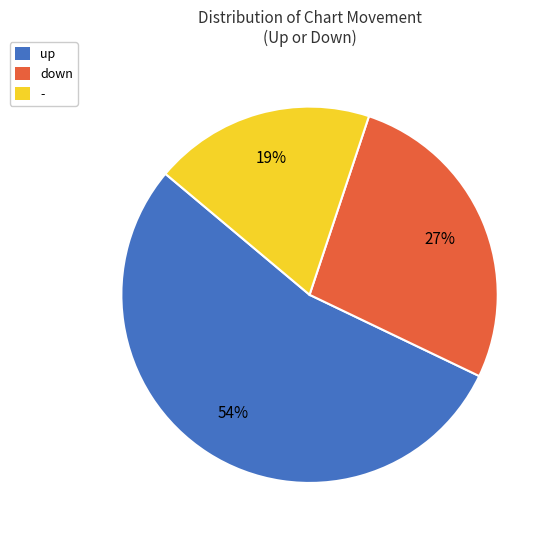

To the nearest percent, what percentage of the pie is -?

19%